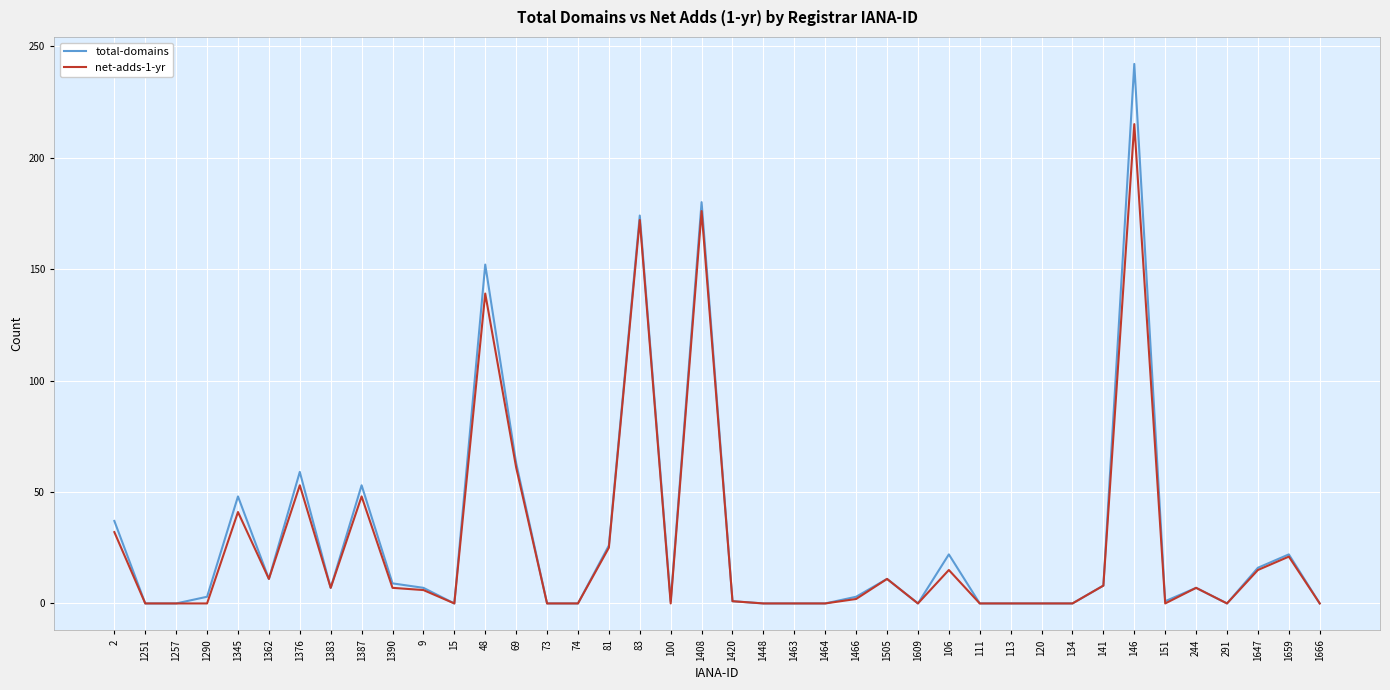

What is the greatest value displayed?

242